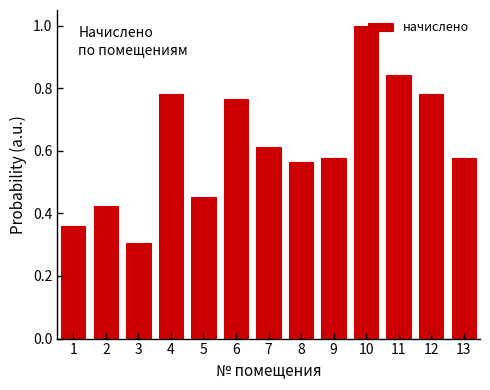

Between 11 and 5, which is larger?

11